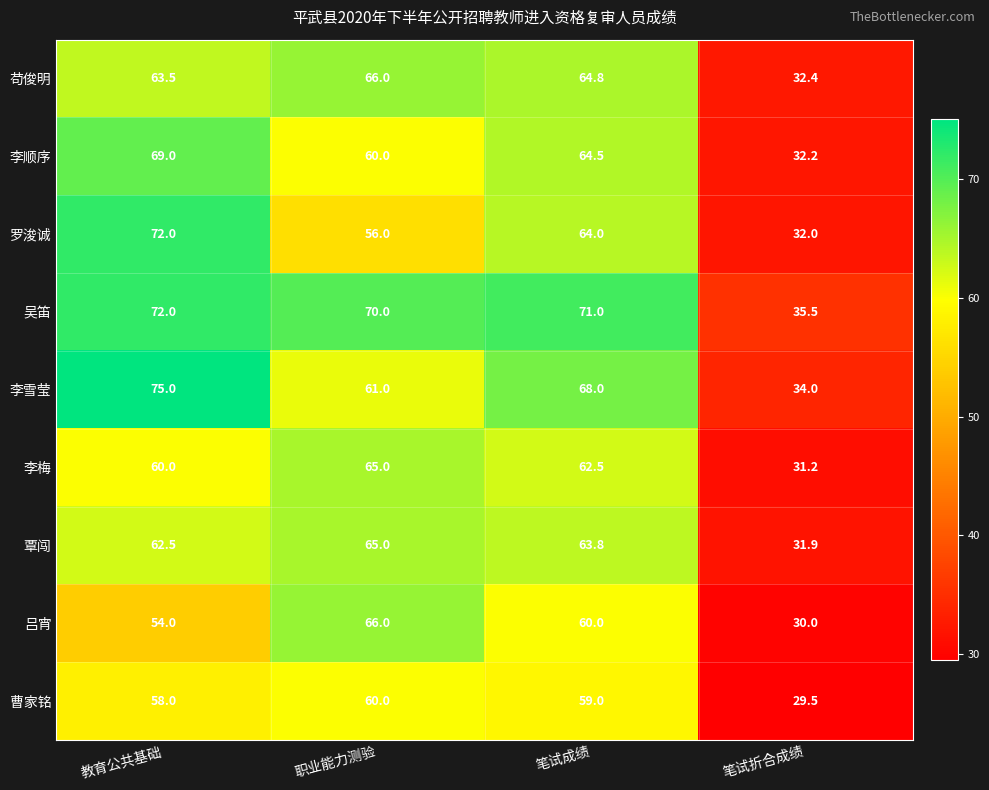

The value of 苟俊明 at 职业能力测验 is 66.0. True or false?

True